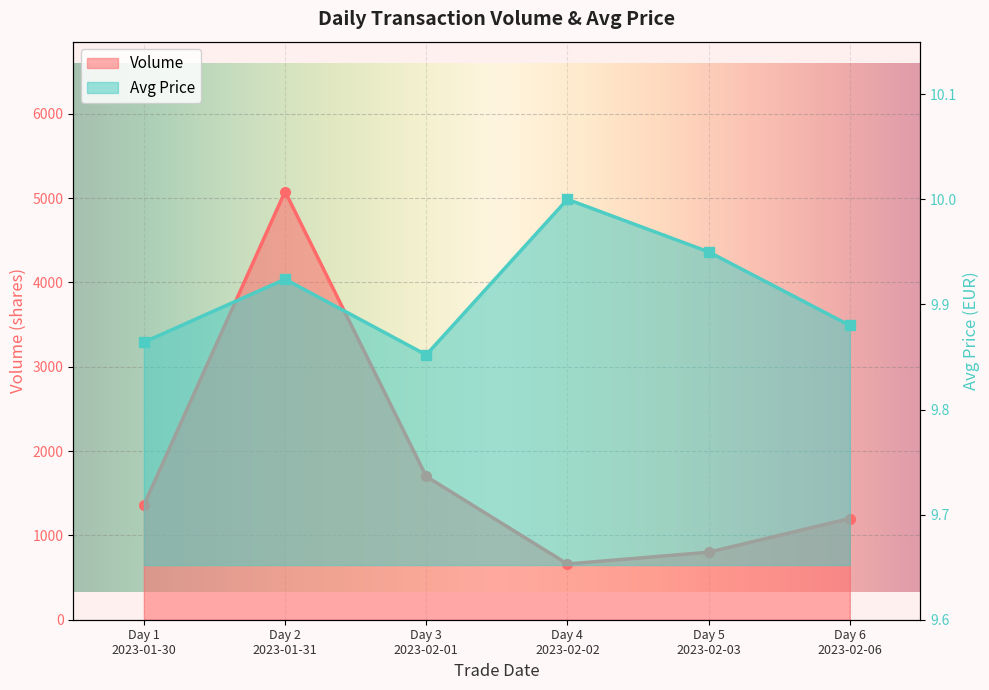

The Volume series shows 1204.4 at Day 5
2023-02-03. True or false?

False